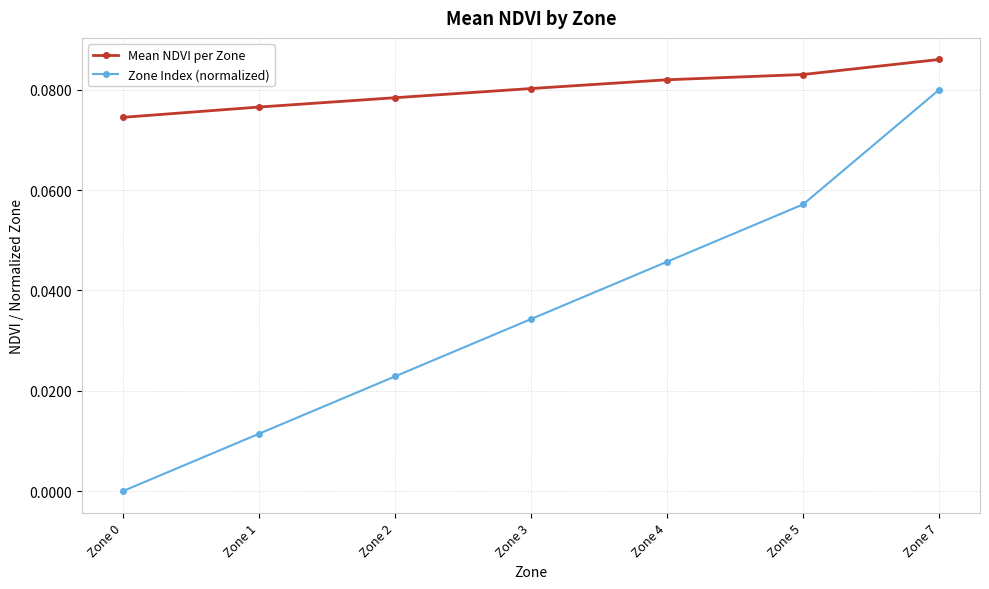

True or false: Zone Index (normalized) and Mean NDVI per Zone cross at least once.

False